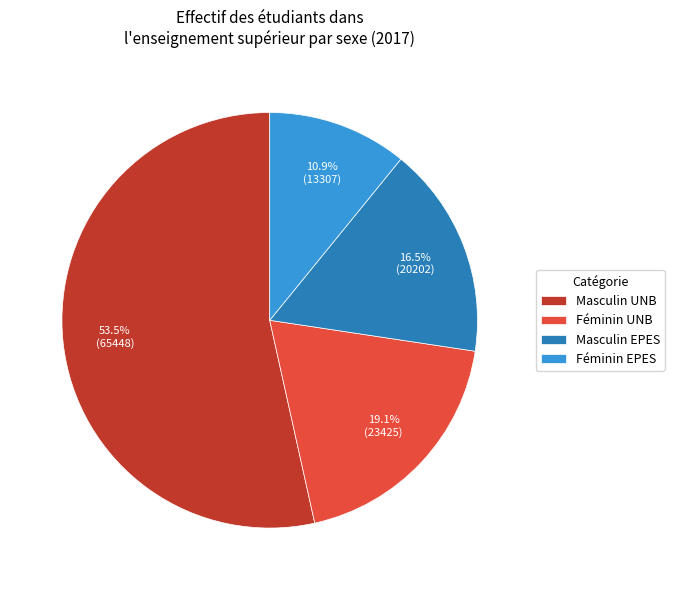

Approximately how many times larger is the value at Masculin UNB compared to Féminin EPES?

4.9